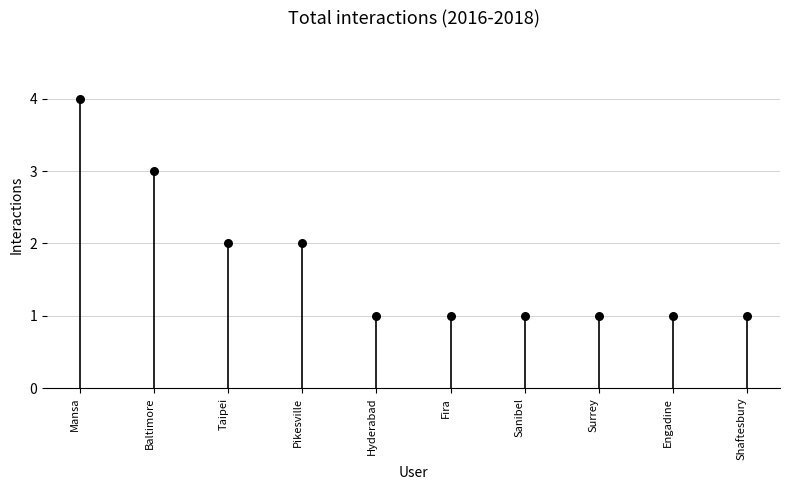

What is the range of Y values (max minus min)?

3